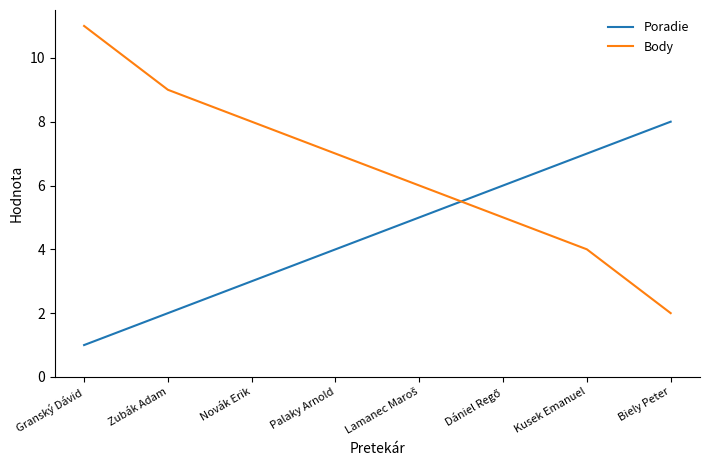

What position from the left is Kusek Emanuel?

7